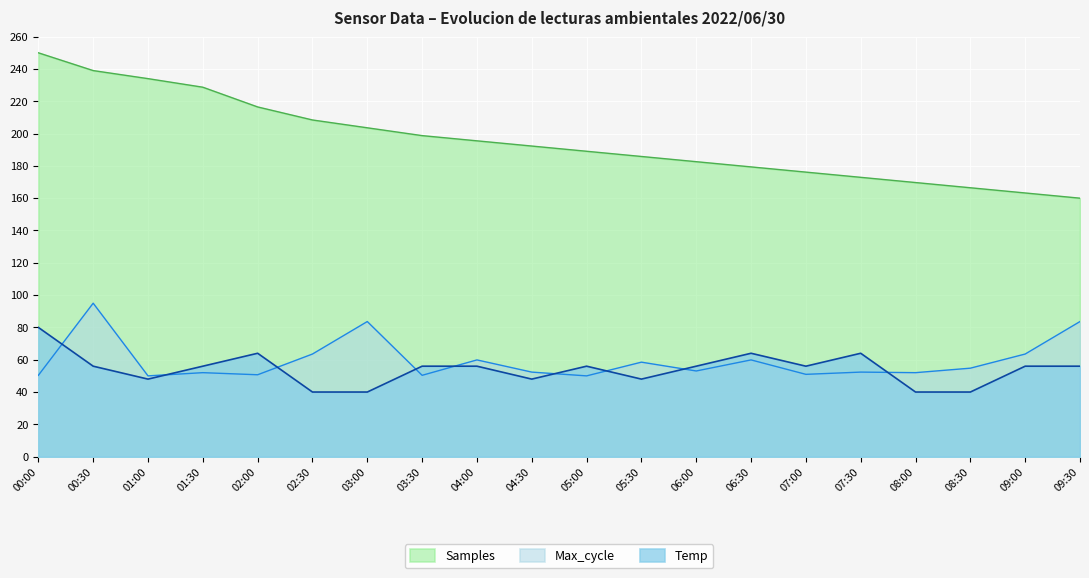

Reading left to right, list all the values displayed in this chart.

Samples: 00:00=250.0	00:30=239.0	01:00=234.0	01:30=228.7	02:00=216.5	02:30=208.4	03:00=203.6	03:30=198.7	04:00=195.5	04:30=192.3	05:00=189.0	05:30=185.8	06:00=182.6	06:30=179.4	07:00=176.1	07:30=172.9	08:00=169.7	08:30=166.5	09:00=163.2	09:30=160.0
Max_cycle: 00:00=50.3	00:30=95.0	01:00=50.0	01:30=52.0	02:00=50.7	02:30=63.5	03:00=83.6	03:30=50.3	04:00=59.9	04:30=52.3	05:00=50.0	05:30=58.5	06:00=53.0	06:30=59.9	07:00=51.0	07:30=52.3	08:00=52.0	08:30=54.8	09:00=63.5	09:30=83.6
Temp: 00:00=80.0	00:30=56.0	01:00=48.0	01:30=56.0	02:00=64.0	02:30=40.0	03:00=40.0	03:30=56.0	04:00=56.0	04:30=48.0	05:00=56.0	05:30=48.0	06:00=56.0	06:30=64.0	07:00=56.0	07:30=64.0	08:00=40.0	08:30=40.0	09:00=56.0	09:30=56.0